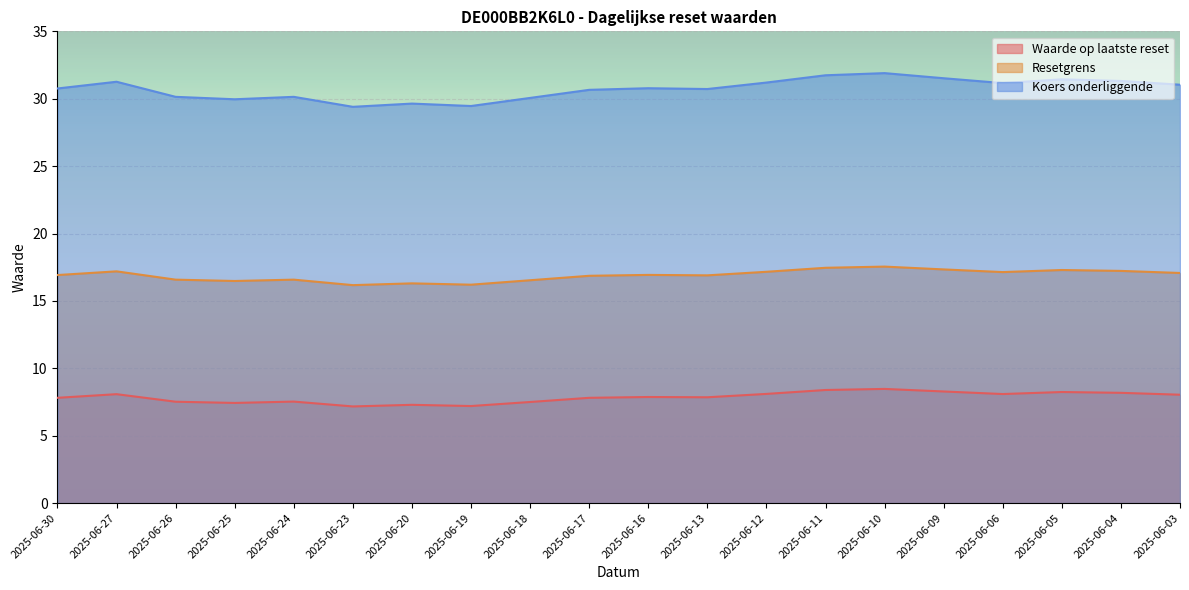

Reading left to right, what are all the values shown in this chart?

Waarde op laatste reset: 2025-06-30=7.8	2025-06-27=8.1	2025-06-26=7.5	2025-06-25=7.4	2025-06-24=7.5	2025-06-23=7.2	2025-06-20=7.3	2025-06-19=7.2	2025-06-18=7.5	2025-06-17=7.8	2025-06-16=7.9	2025-06-13=7.8	2025-06-12=8.1	2025-06-11=8.4	2025-06-10=8.5	2025-06-09=8.3	2025-06-06=8.1	2025-06-05=8.2	2025-06-04=8.2	2025-06-03=8.0
Resetgrens: 2025-06-30=16.9	2025-06-27=17.2	2025-06-26=16.6	2025-06-25=16.5	2025-06-24=16.6	2025-06-23=16.2	2025-06-20=16.3	2025-06-19=16.2	2025-06-18=16.5	2025-06-17=16.9	2025-06-16=16.9	2025-06-13=16.9	2025-06-12=17.2	2025-06-11=17.5	2025-06-10=17.5	2025-06-09=17.3	2025-06-06=17.1	2025-06-05=17.3	2025-06-04=17.2	2025-06-03=17.1
Koers onderliggende: 2025-06-30=30.8	2025-06-27=31.3	2025-06-26=30.1	2025-06-25=30.0	2025-06-24=30.1	2025-06-23=29.4	2025-06-20=29.6	2025-06-19=29.5	2025-06-18=30.1	2025-06-17=30.7	2025-06-16=30.8	2025-06-13=30.7	2025-06-12=31.2	2025-06-11=31.7	2025-06-10=31.9	2025-06-09=31.5	2025-06-06=31.2	2025-06-05=31.4	2025-06-04=31.3	2025-06-03=31.0